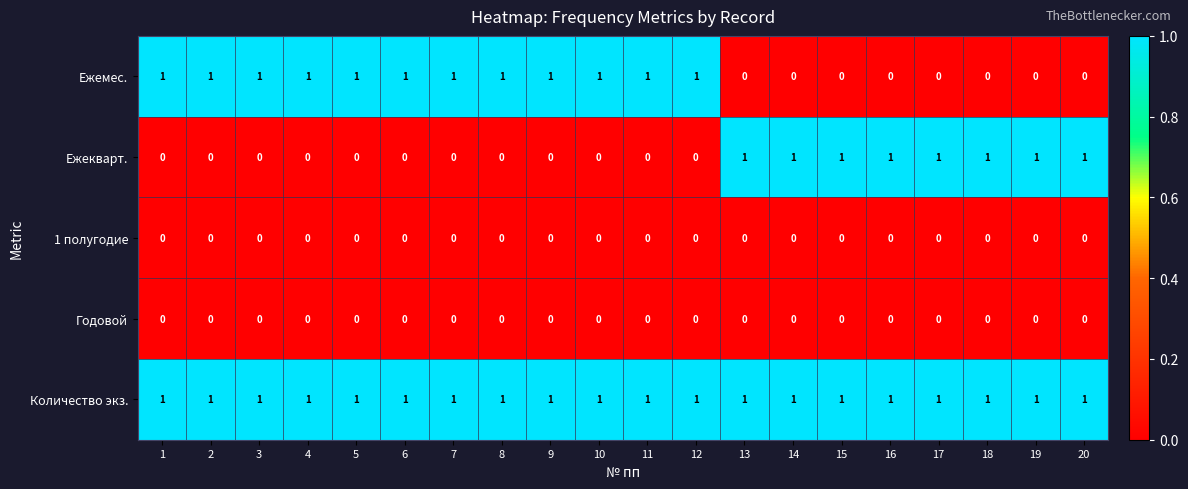

How many Ежекварт. values are between 0 and 1?

20